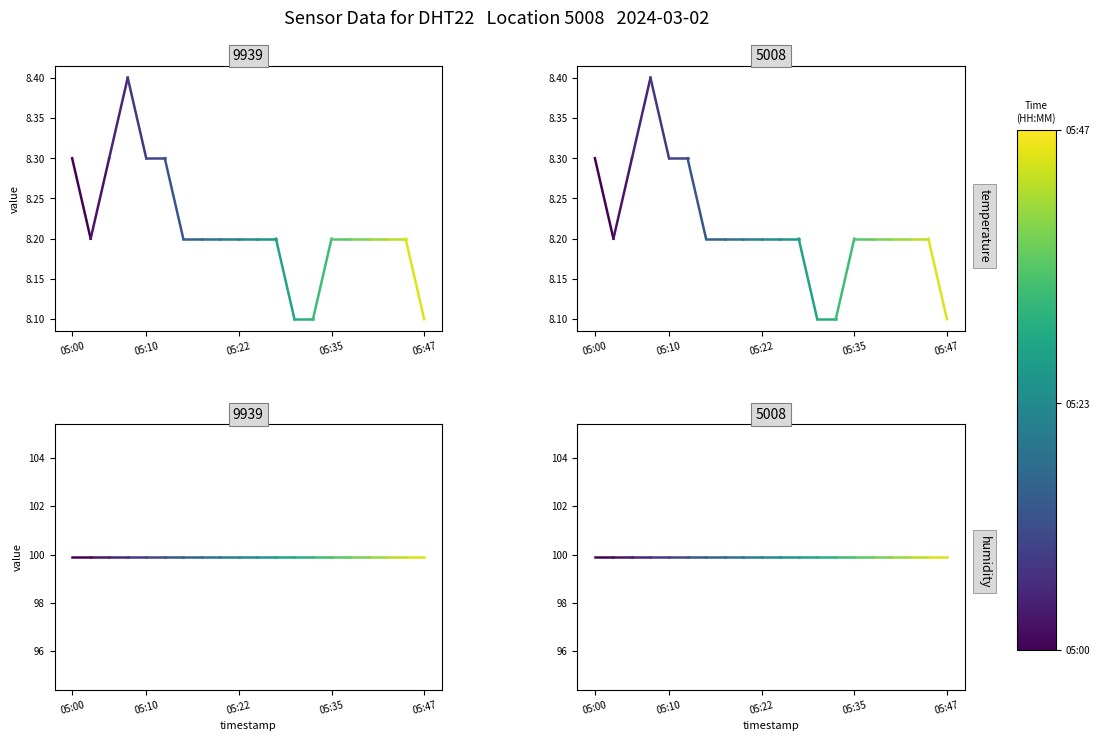

What is the sum of the humidity values at 05:10 and 05:00?

199.8